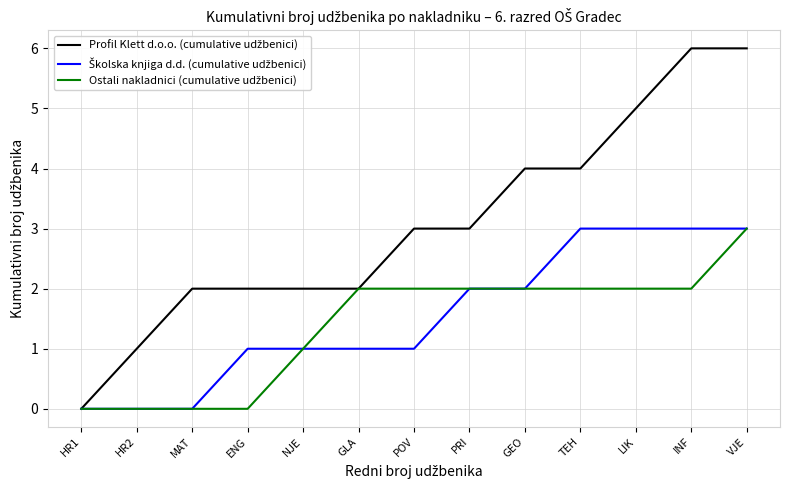

What position from the left is TEH?

10